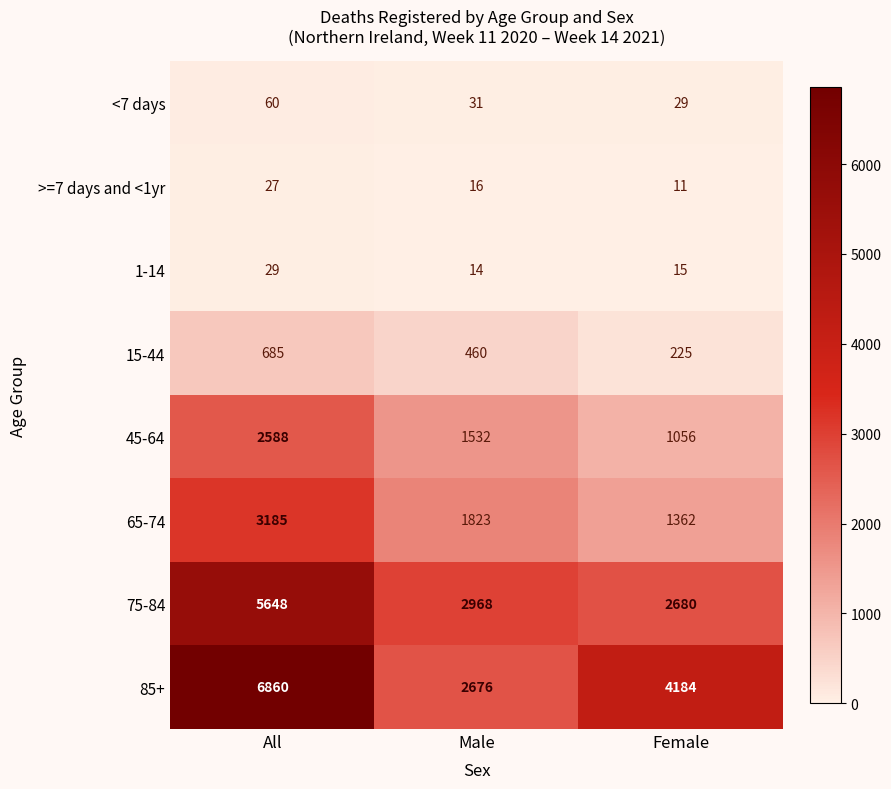

What is the difference between the 15-44 values at All and Female?

460